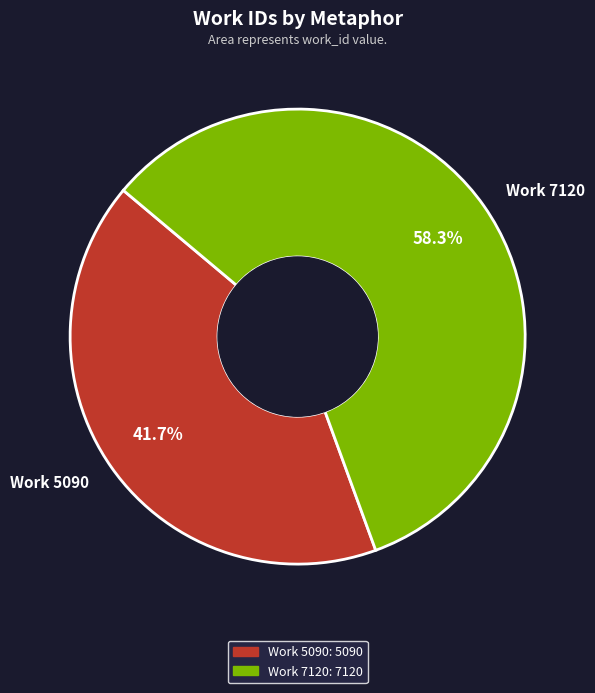

Which slice represents more than half of the pie?

Work 7120